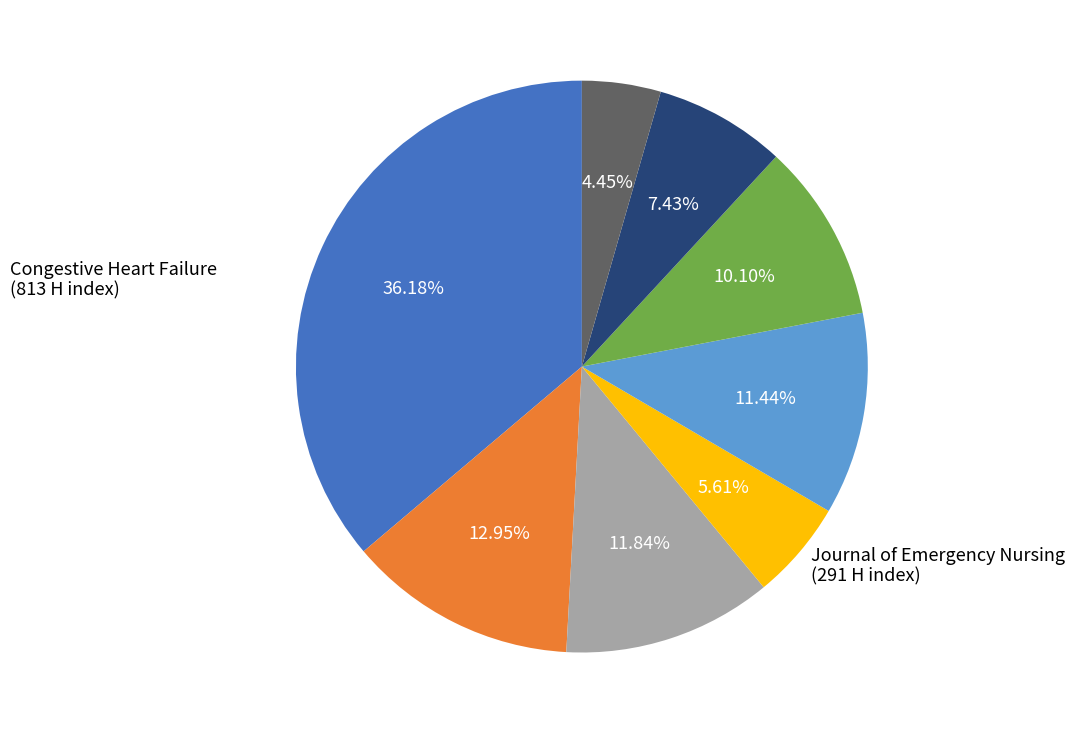

Is there a majority slice in this chart?

No